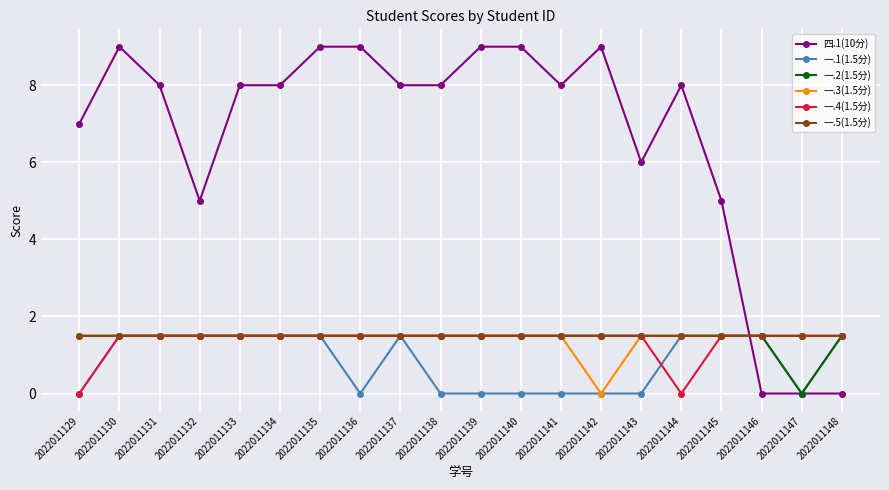

What is the approximate value of 一.5(1.5分) at 2022011141?

1.5